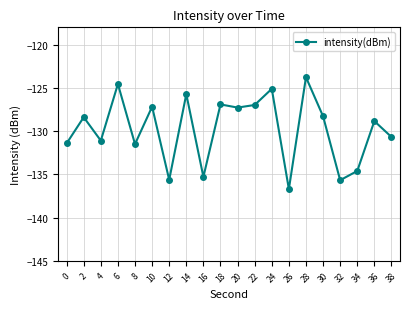

What is the minimum value shown in the chart?

-136.7